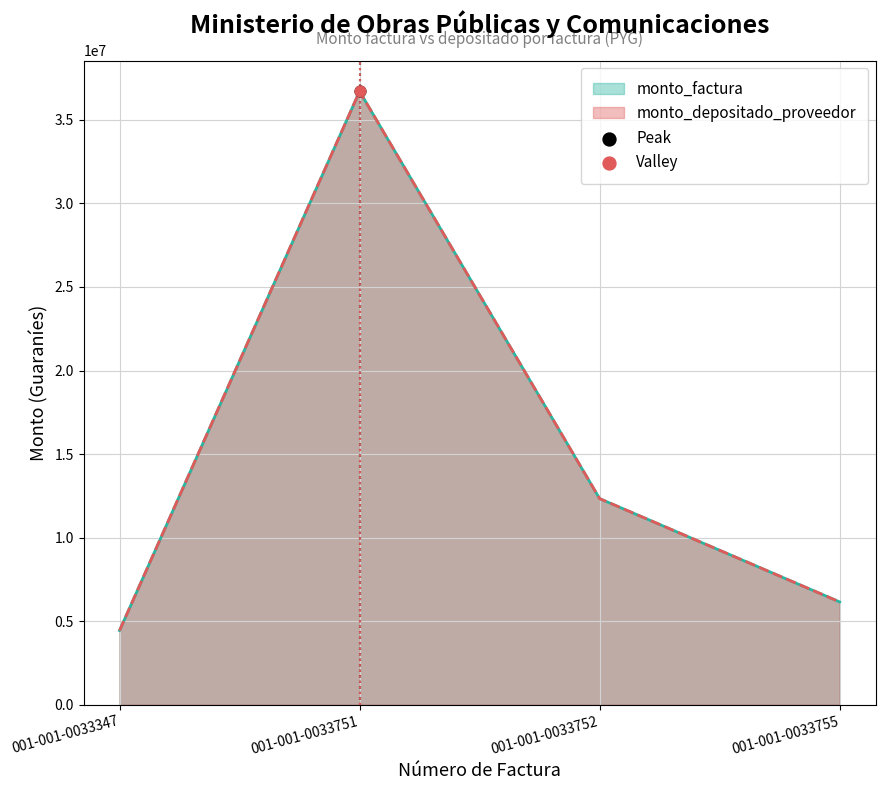

Which series reaches the minimum Y coordinate?

monto_factura